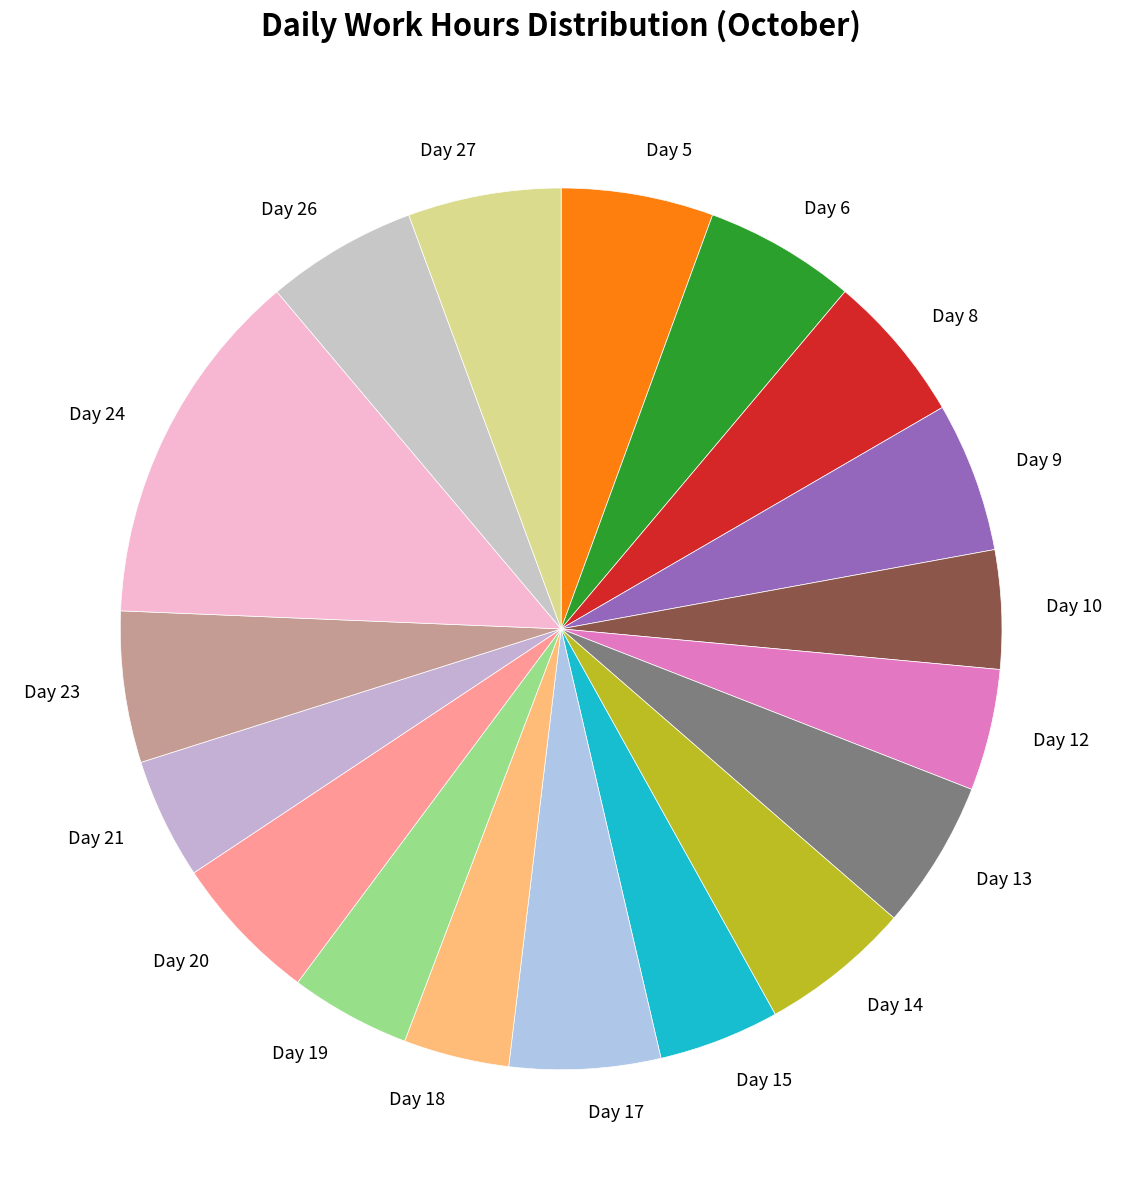

True or false: Day 17 accounts for 1% of the total.

False